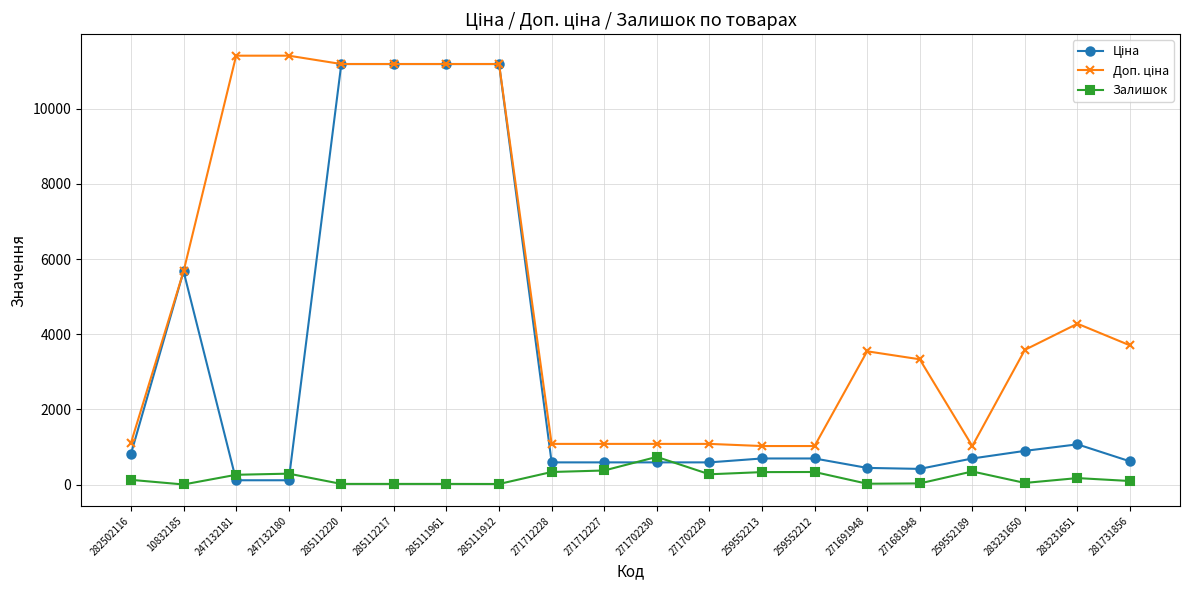

True or false: Залишок has more than 0 points higher than both neighbors.

True